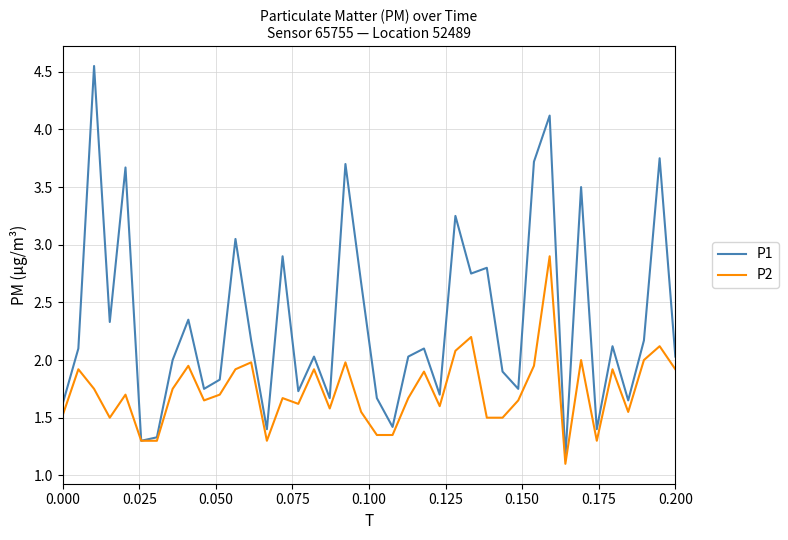

Rank the series by their average value, from highest to lowest.

P1, P2